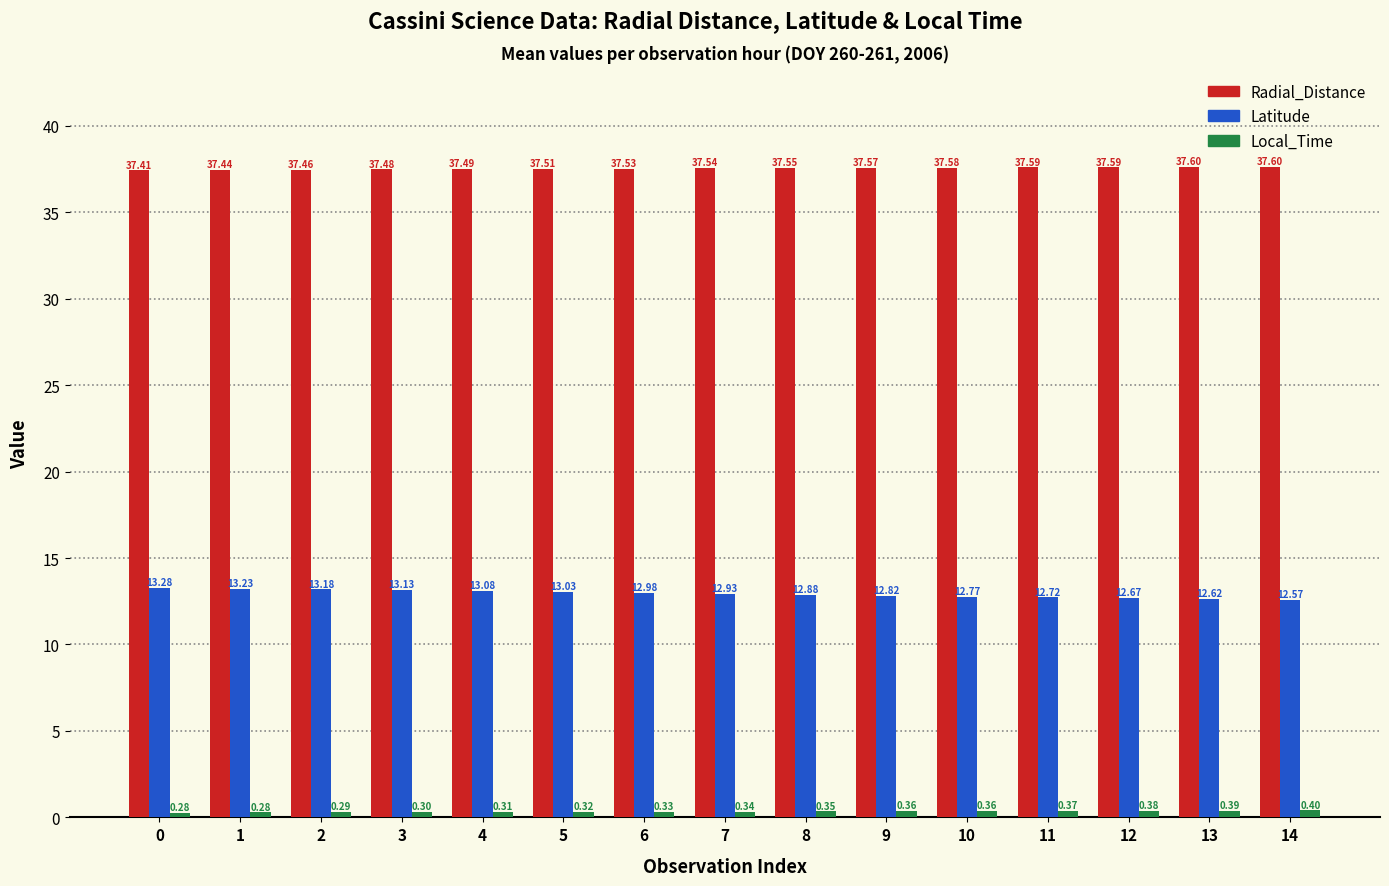

What is the approximate value of Radial_Distance at 7?

37.5